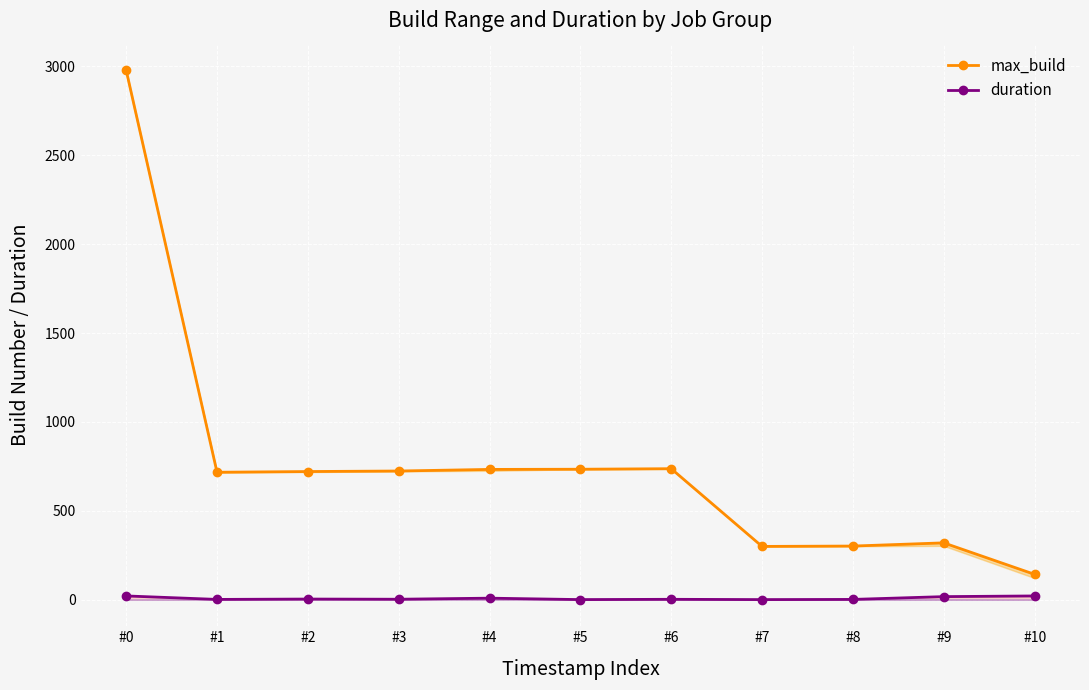

How many lines are shown in the chart?

2